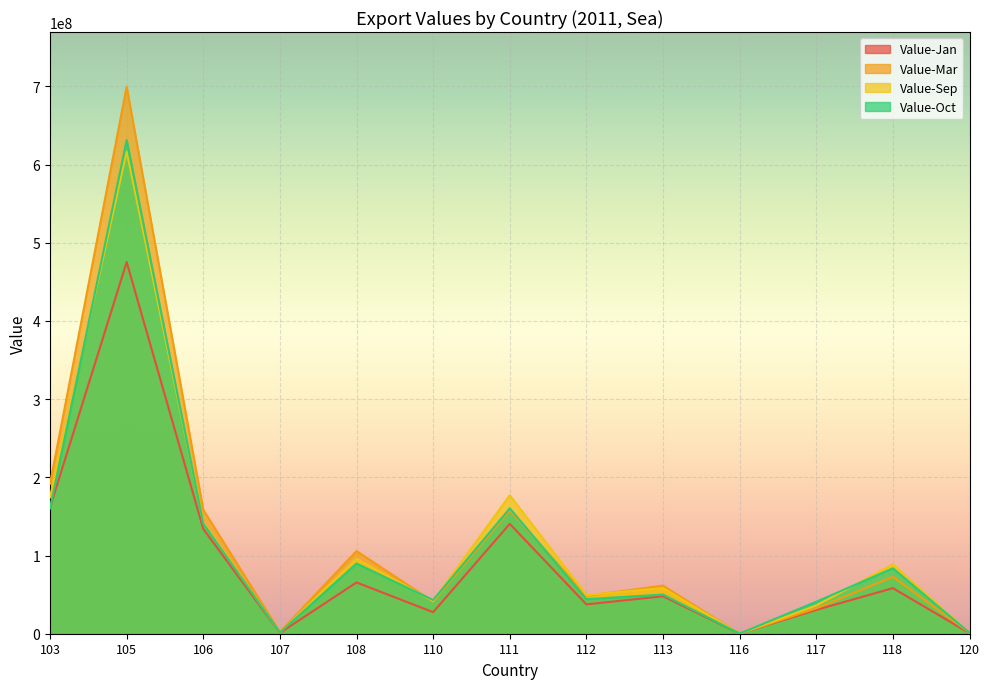

The value of Value-Mar at 112 is 48363484. True or false?

True